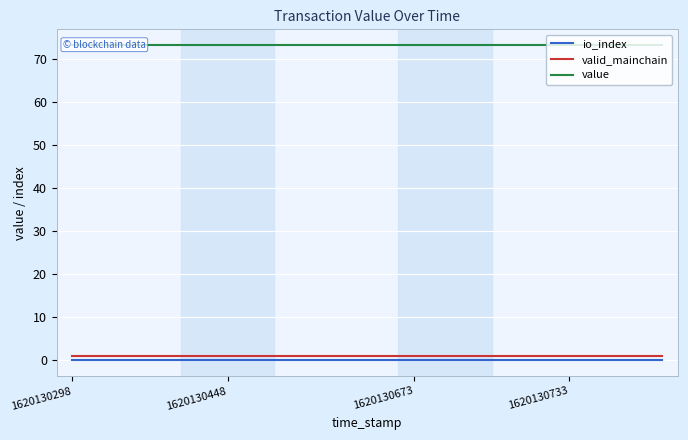

True or false: io_index and valid_mainchain cross at least once.

False